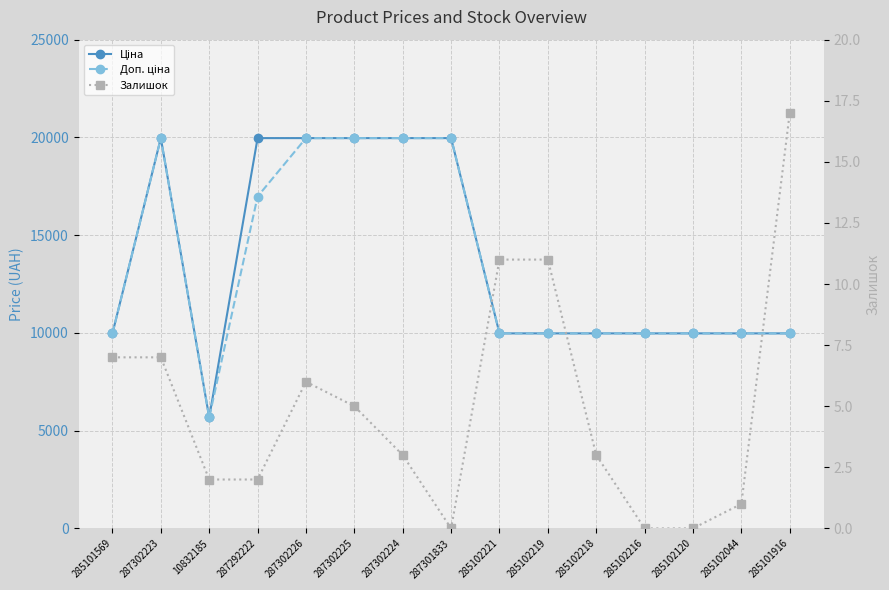

What is the label of the 2nd point from the right?

285102044